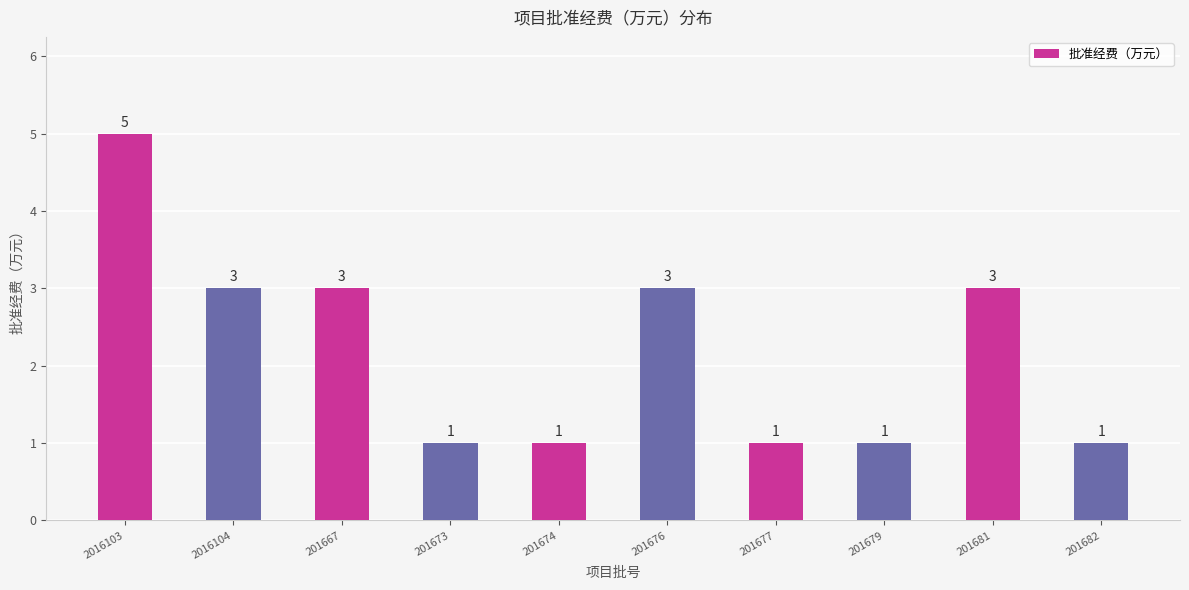

How many values are below 3?

5